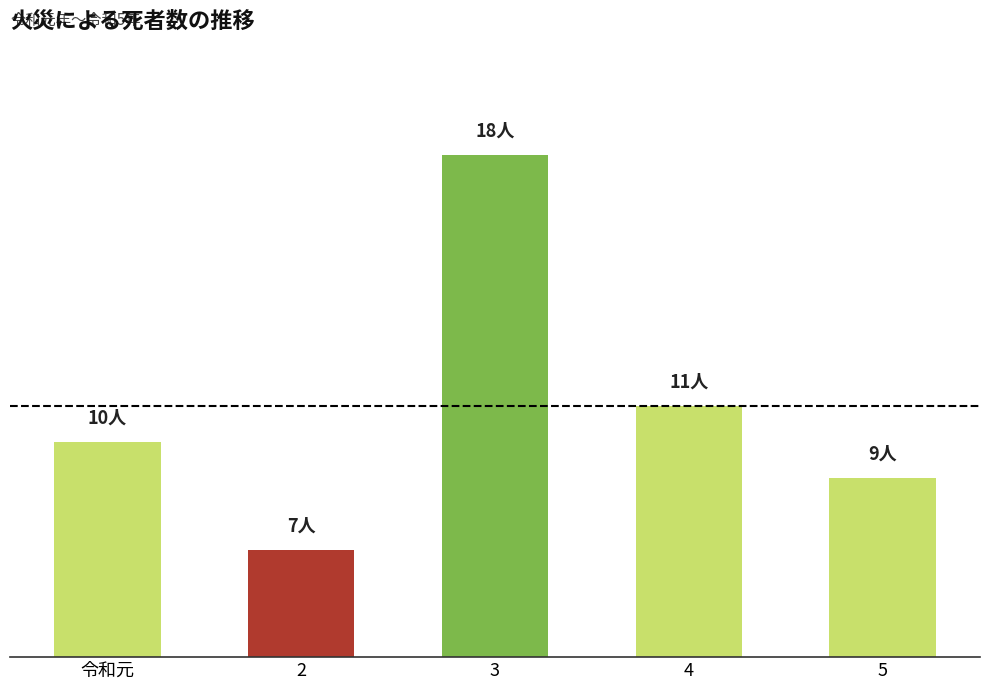

Which category has the highest value across all series?

3